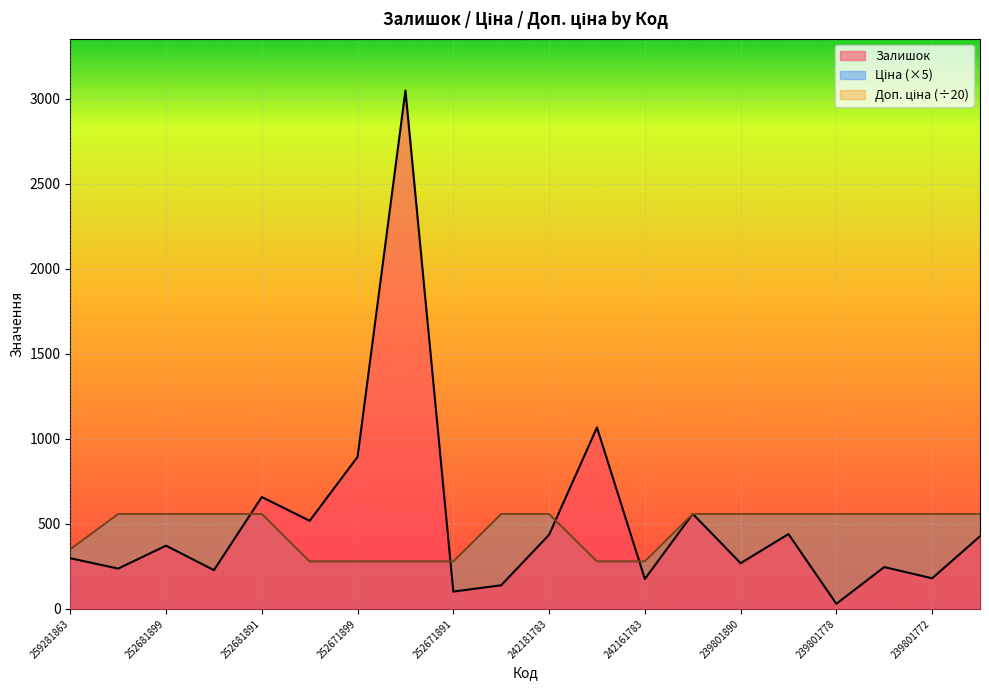

What are all the series names shown in the legend?

Залишок, Ціна, Доп. ціна